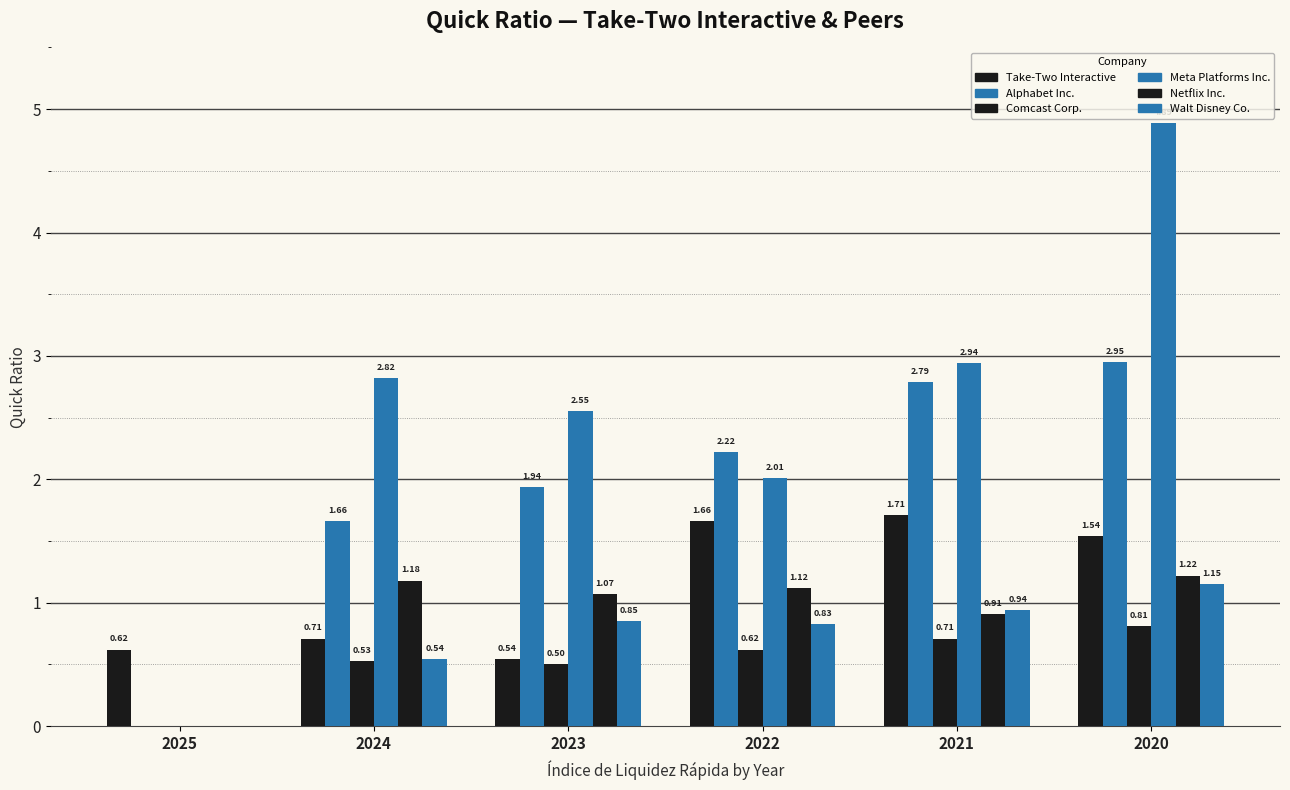

How many groups of bars are there?

6